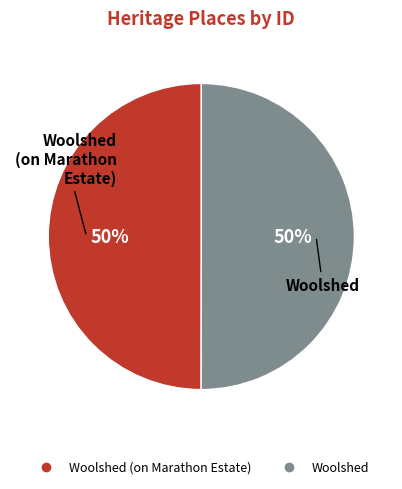

Count the number of slices in the pie.

2